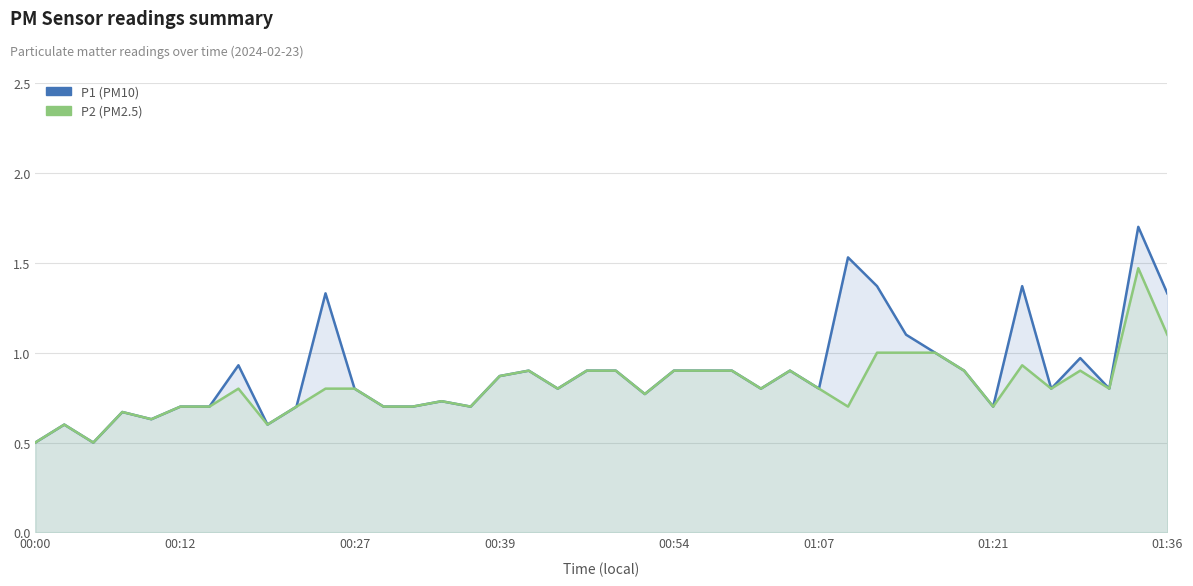

True or false: P2 and P1 intersect in this chart.

False